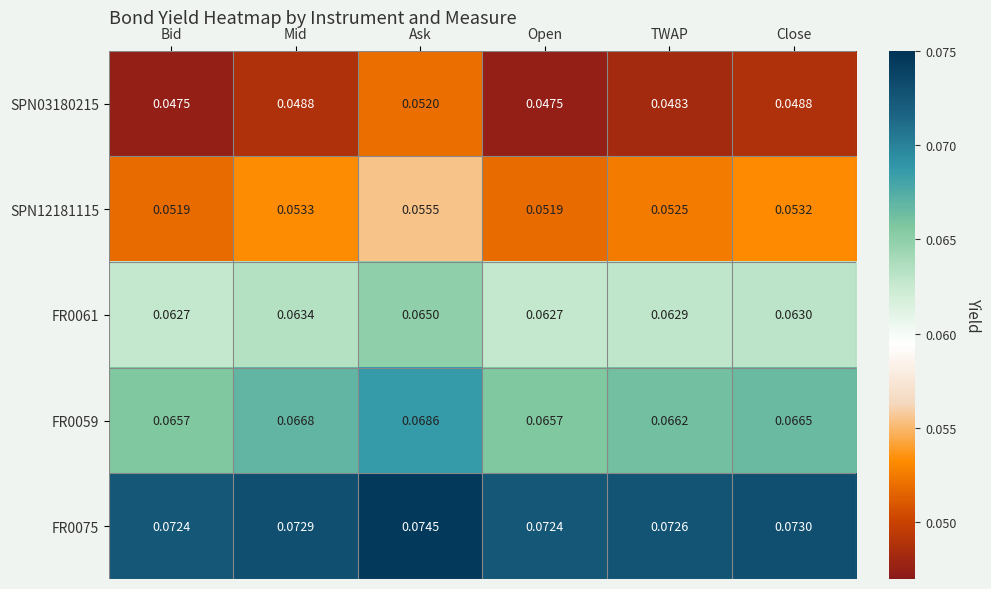

At which category is the sum across all series the highest?

Ask